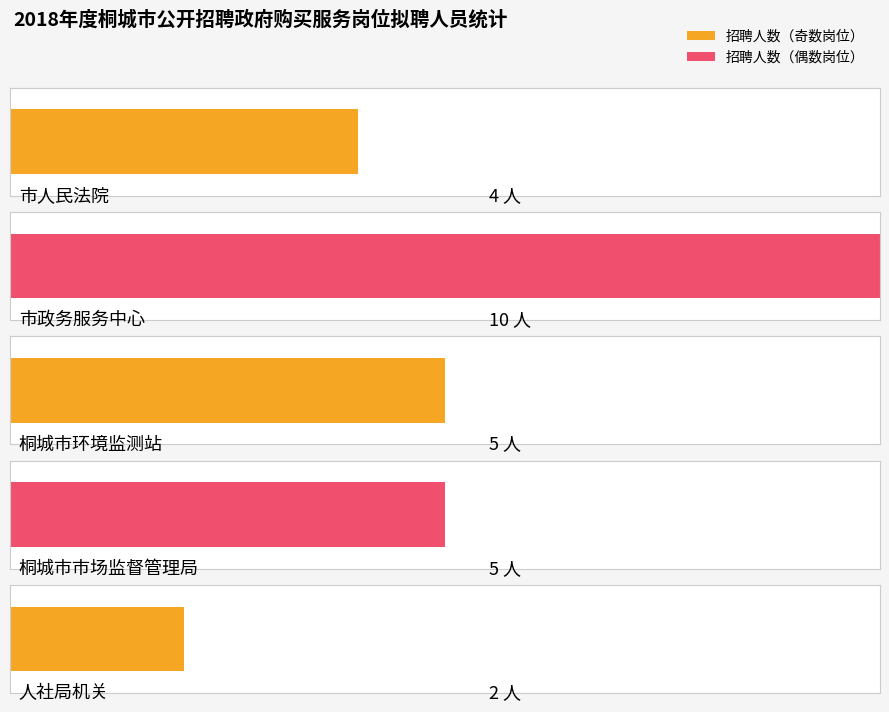

What is the difference between the maximum and second lowest values in the 招聘人数 series?

6